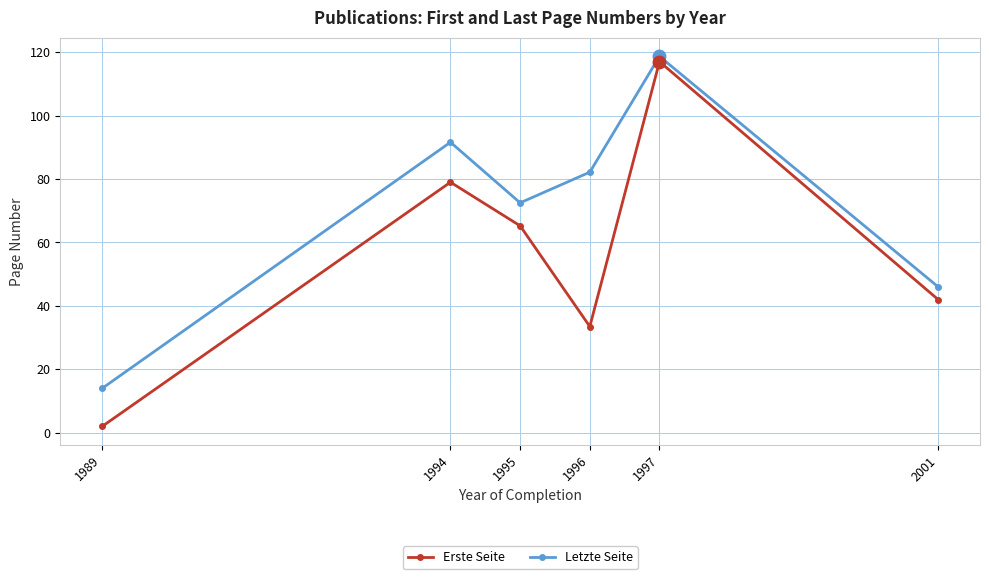

What is the difference between the highest and lowest values at 1989?

12.0